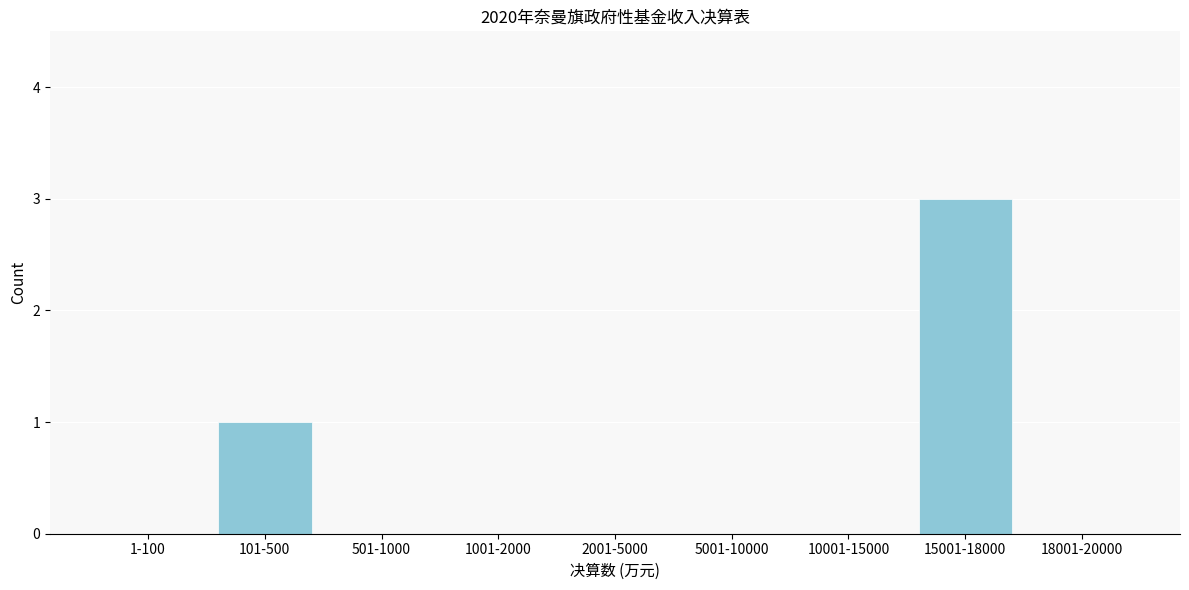

Reading left to right, what are all the values shown in this chart?

1-100=0	101-500=1	501-1000=0	1001-2000=0	2001-5000=0	5001-10000=0	10001-15000=0	15001-18000=3	18001-20000=0